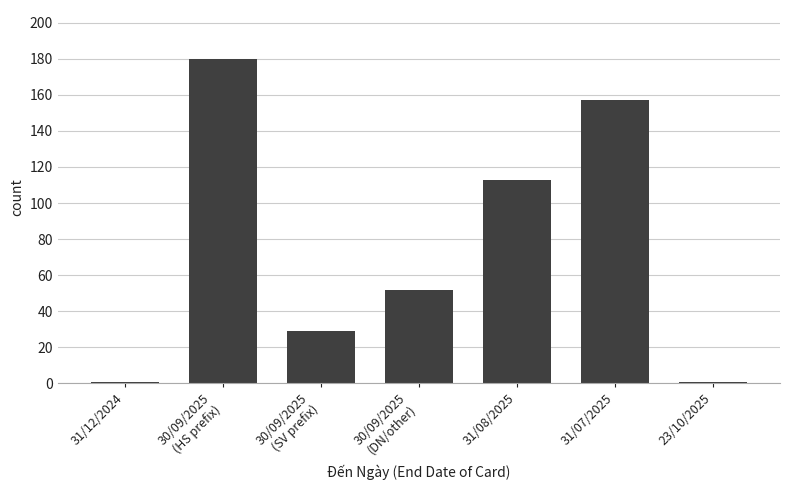

What is the change in value from 31/07/2025 to 23/10/2025?

-156